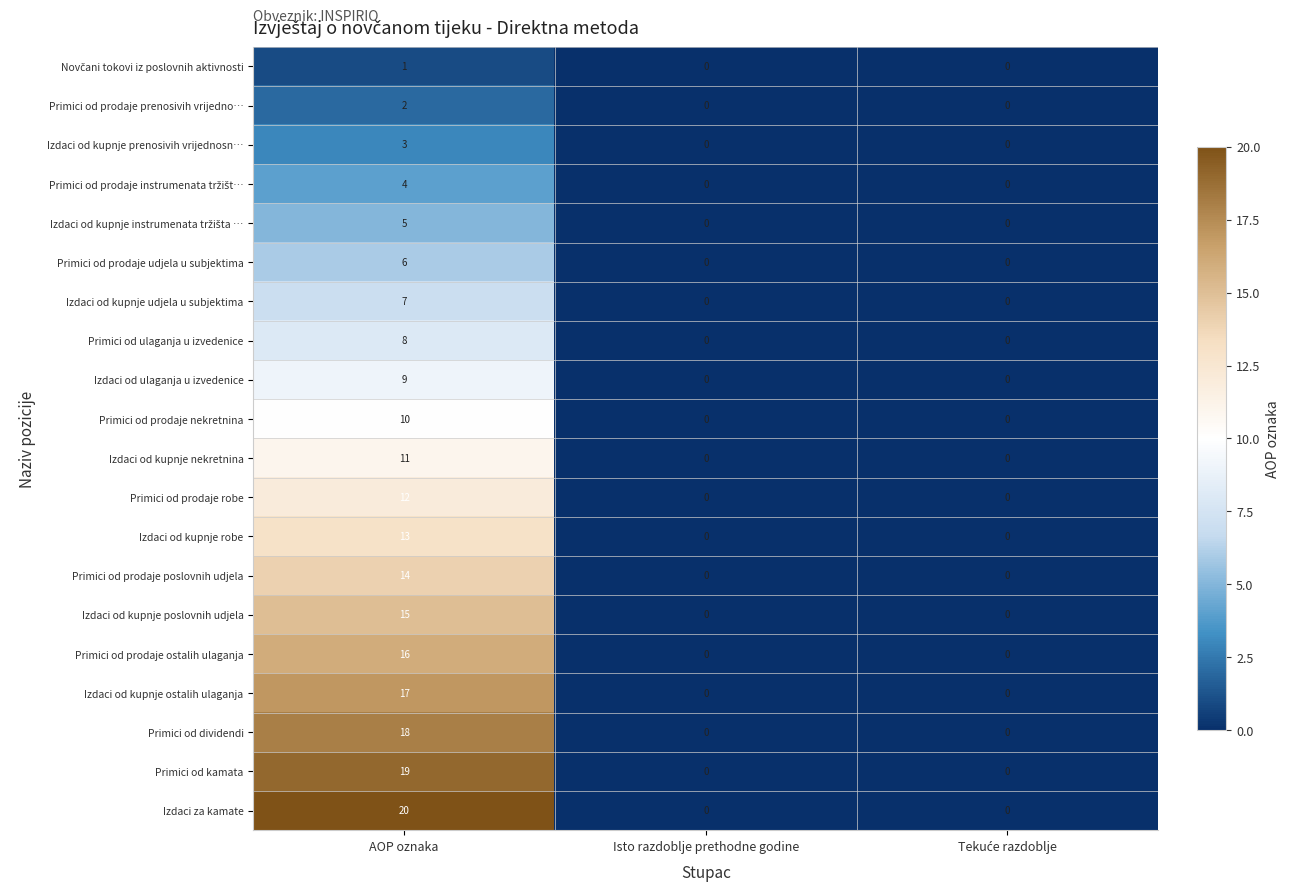

What is the maximum value shown in the chart?

20